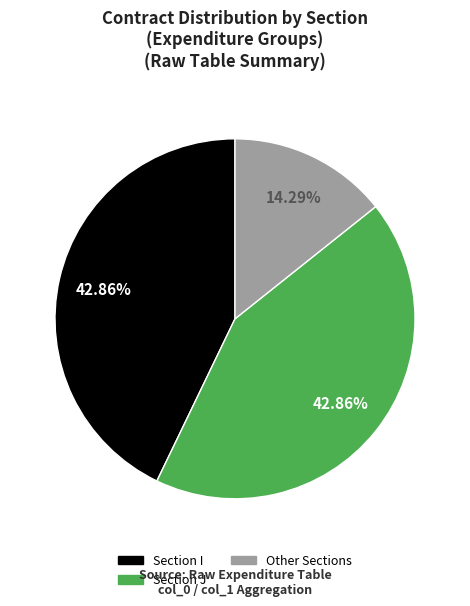

Is there any slice that represents more than half of the pie?

No